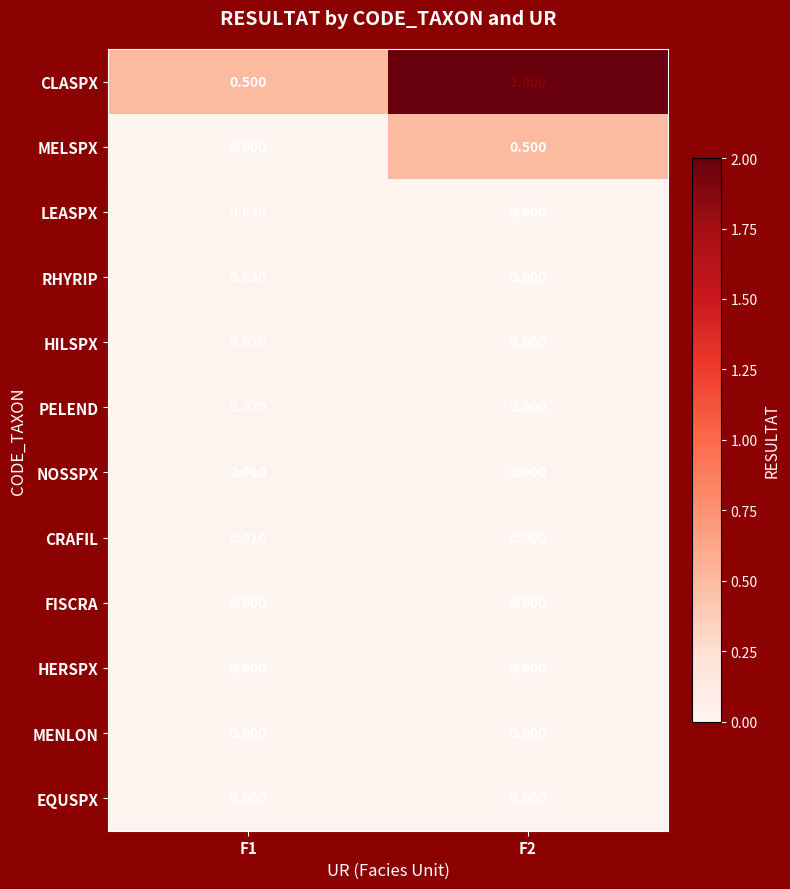

Which series has the largest total across all categories?

CLASPX